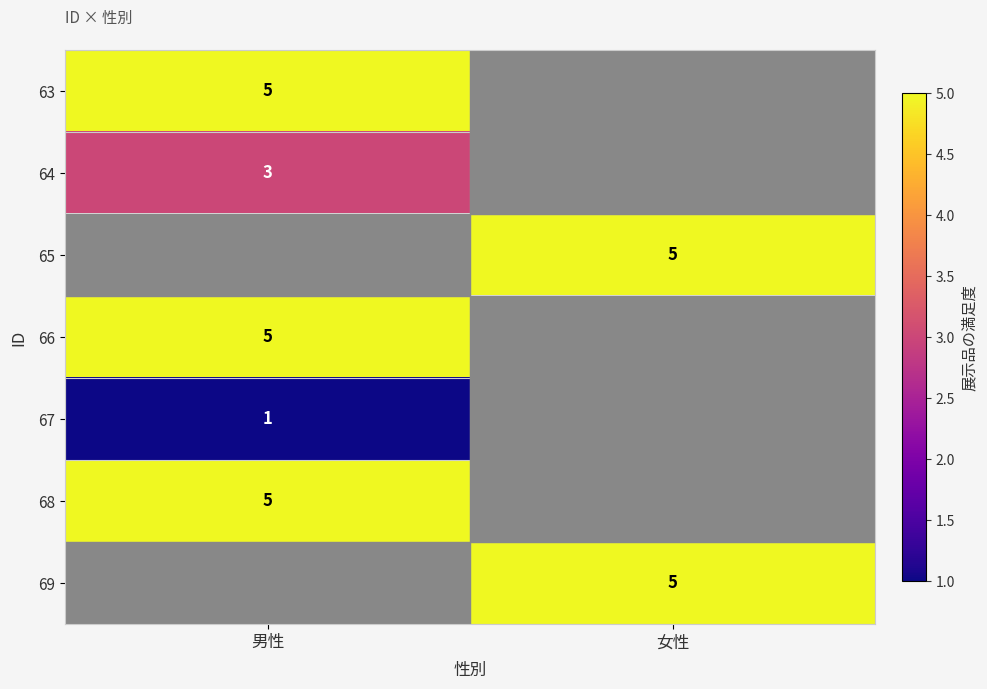

The value of 63 at 男性 is 3. True or false?

False